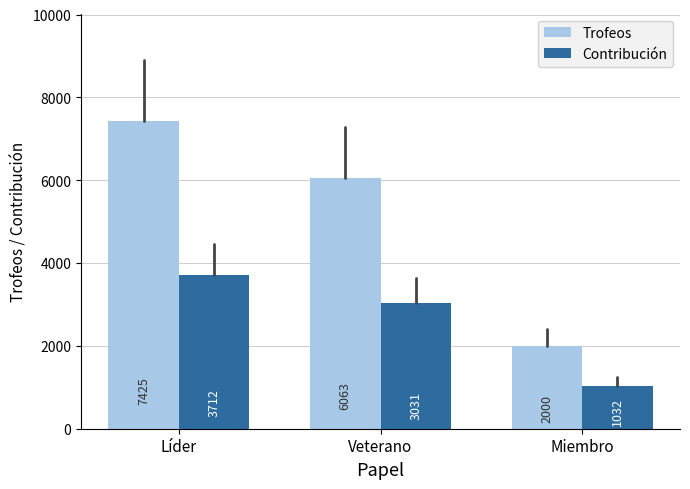

What is the label of the 2nd bar from the left?

Veterano